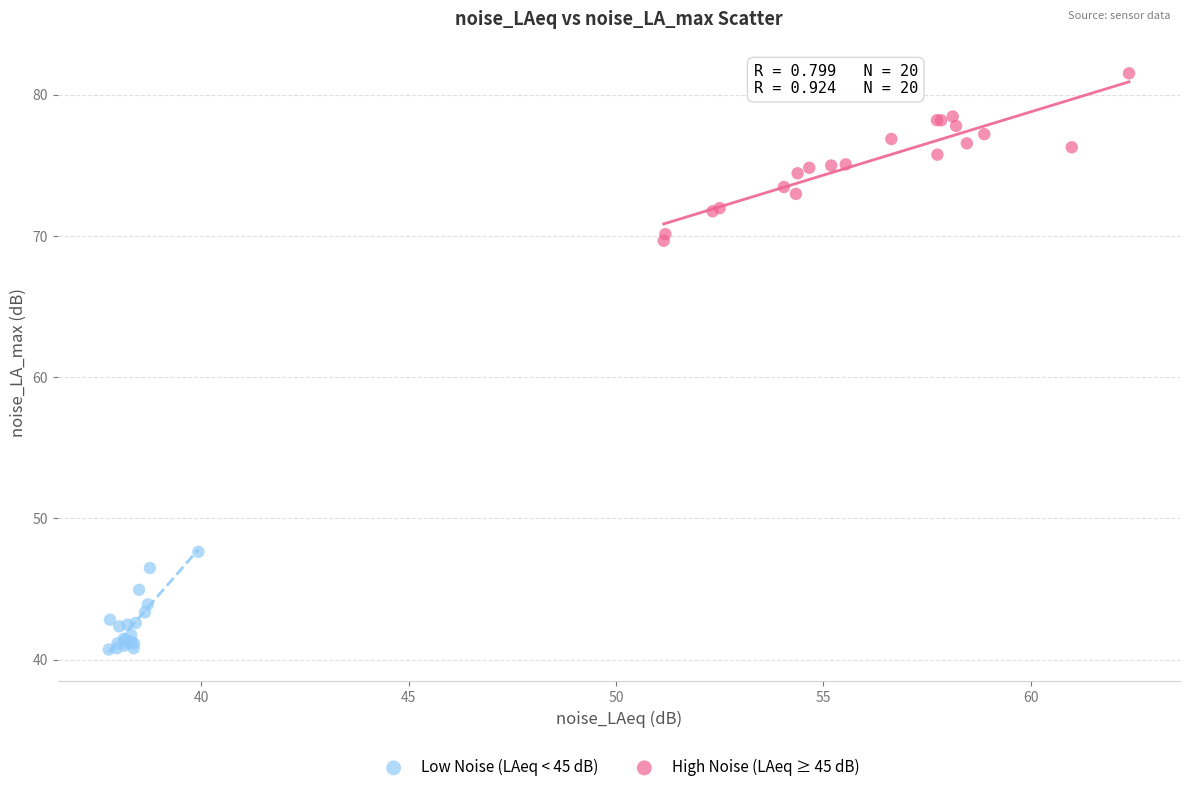

Which series contains the highest Y value?

High Noise (LAeq ≥ 45 dB)